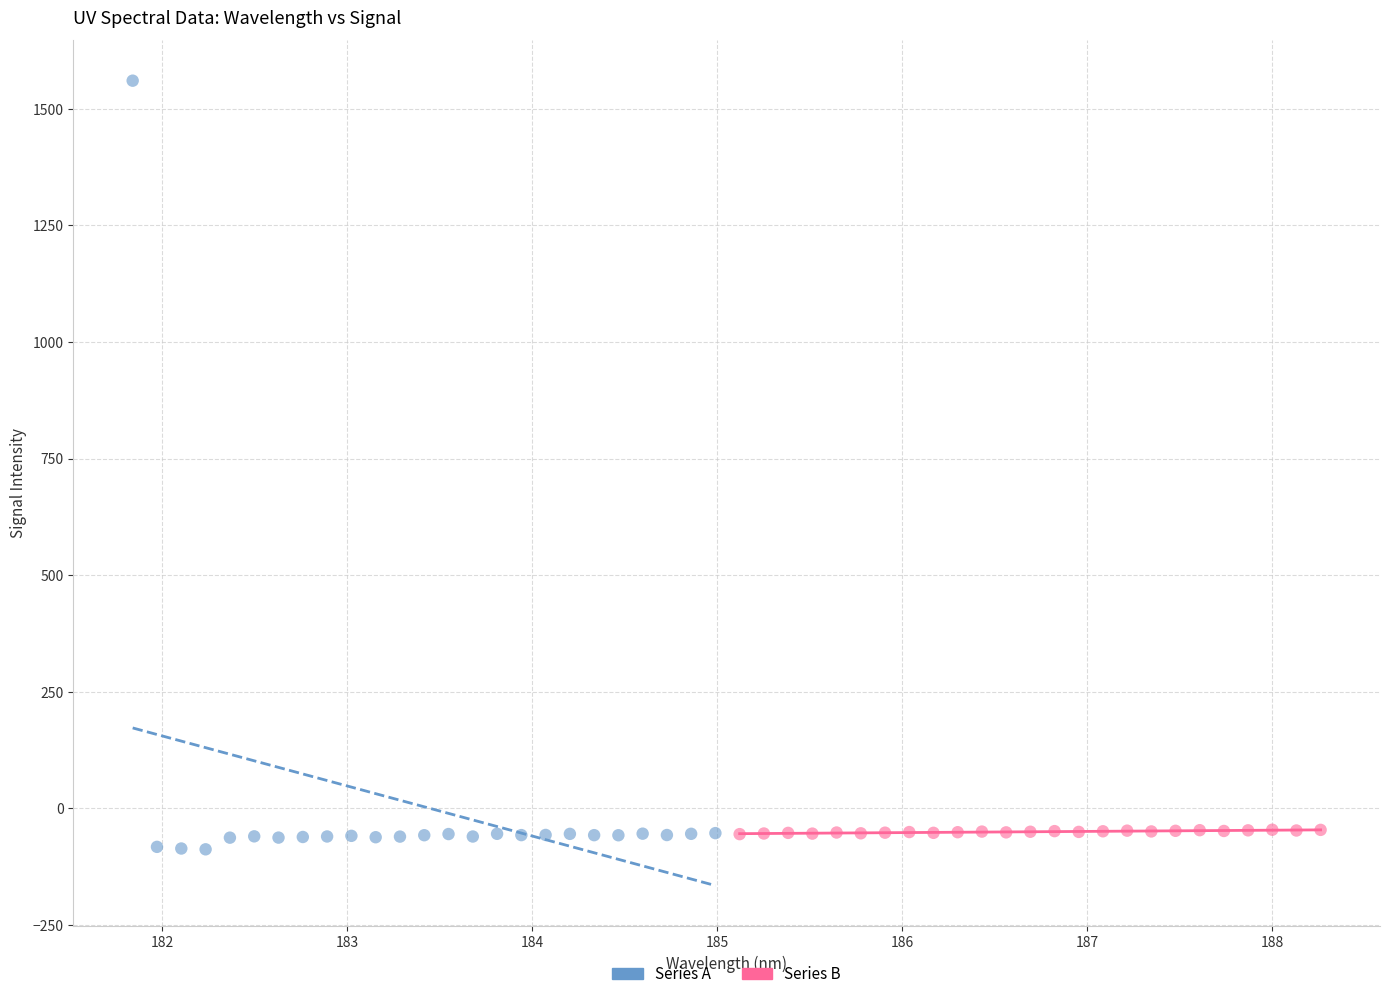

Which series contains the highest Y value?

Series A